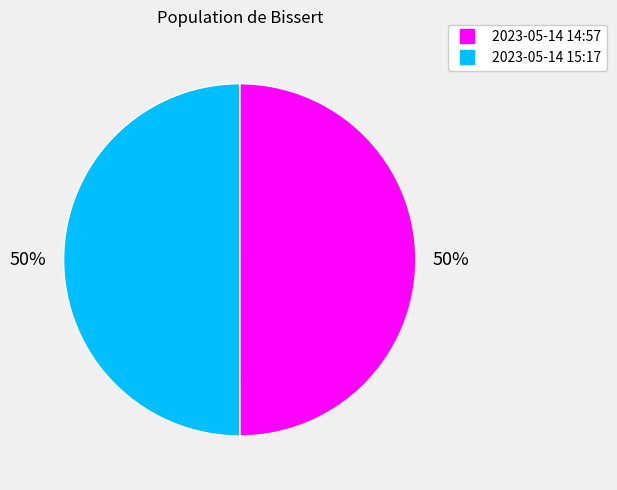

To the nearest percent, what is the average slice percentage?

50%